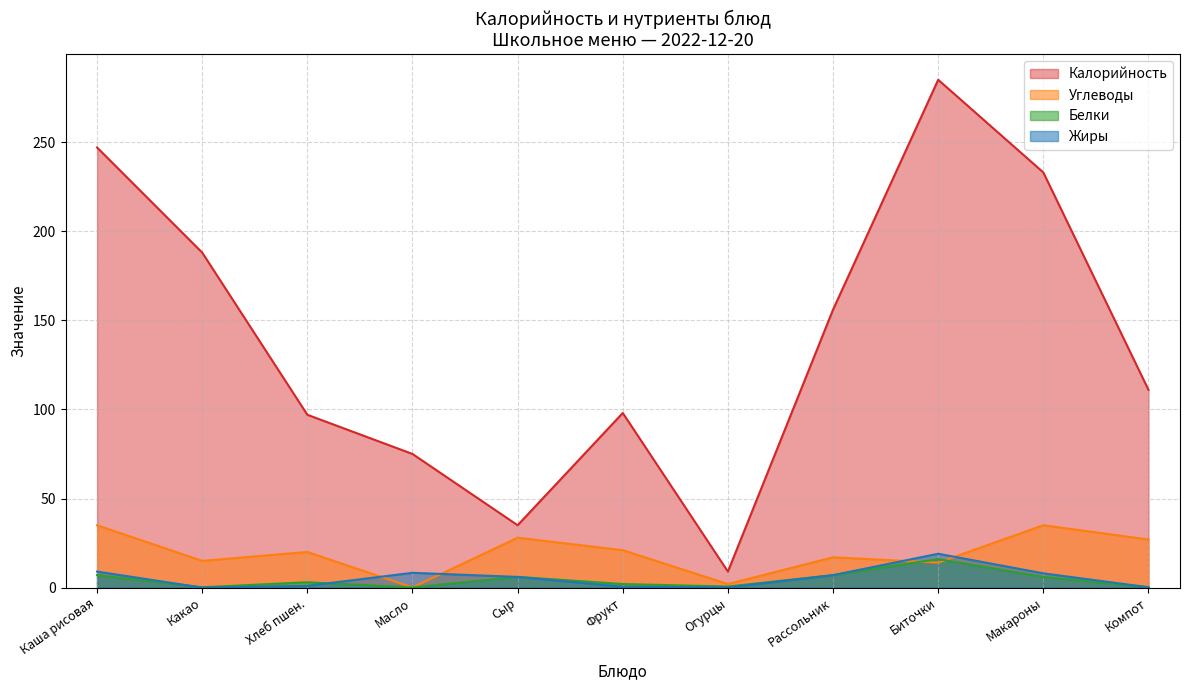

What is the label of the 2nd point from the left?

Какао